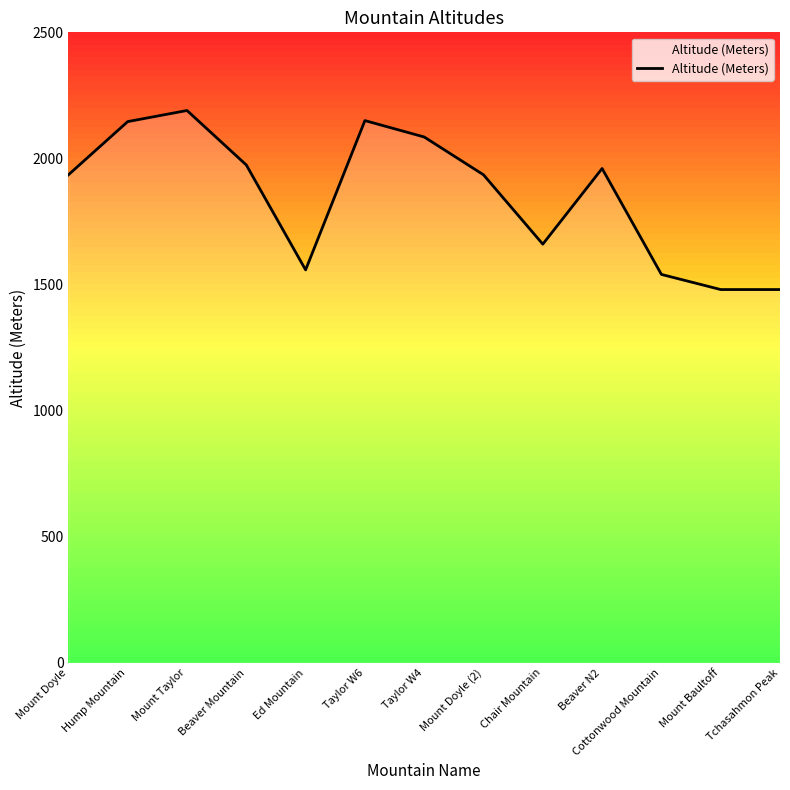

True or false: the data has more than 2 interior local peaks.

True